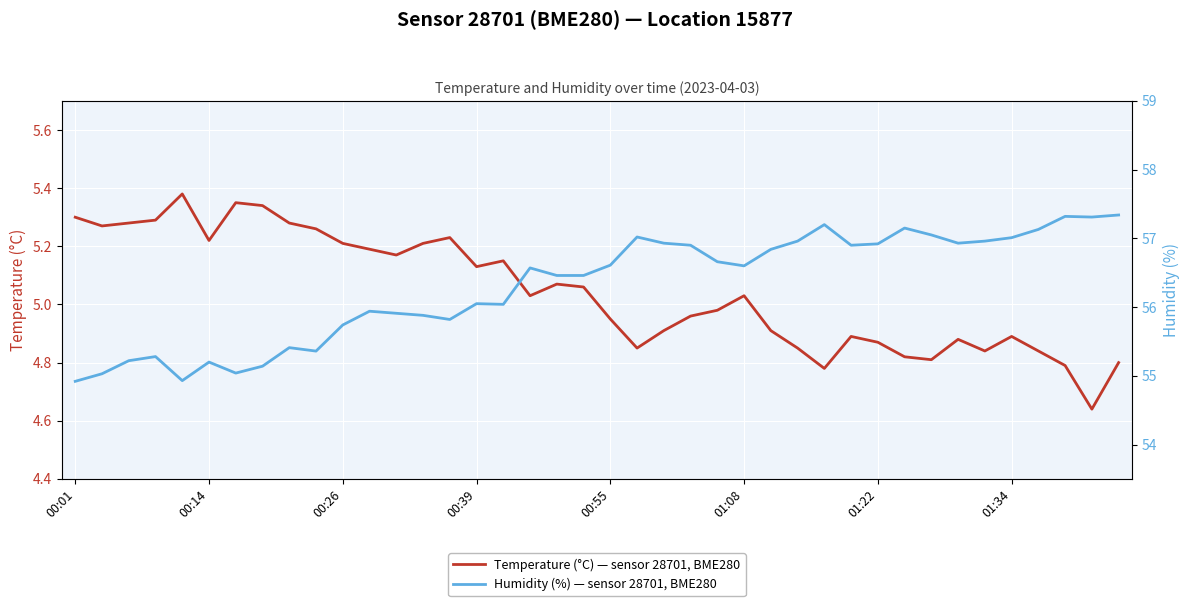

The Temperature (°C) — sensor 28701, BME280 series shows 8.7 at 00:55. True or false?

False